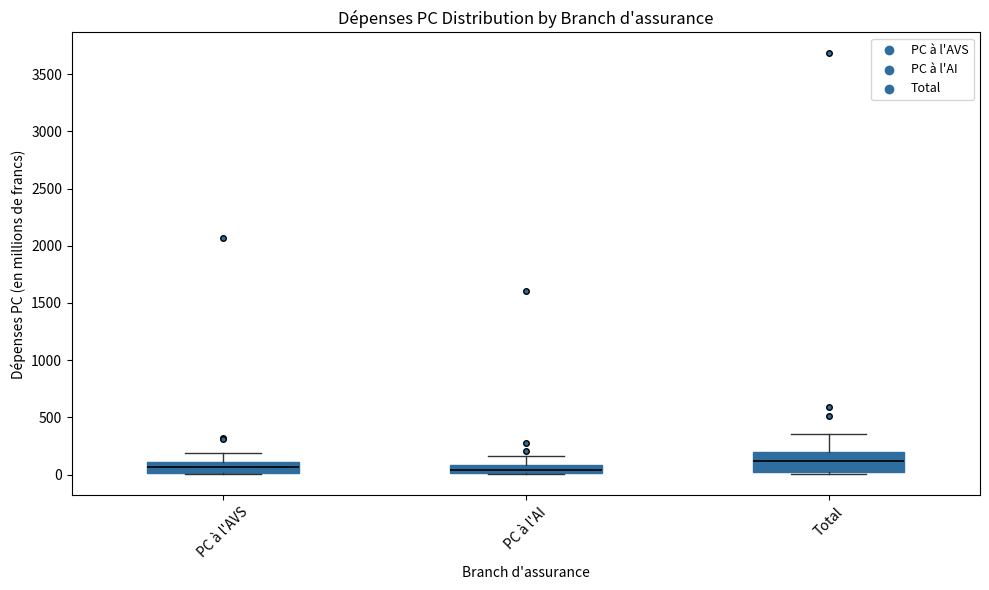

Where does the median line of the box for PC à l'AI sit on the y-axis? The values are not printed on the chart, so give them approximately, as read against the axis.

50